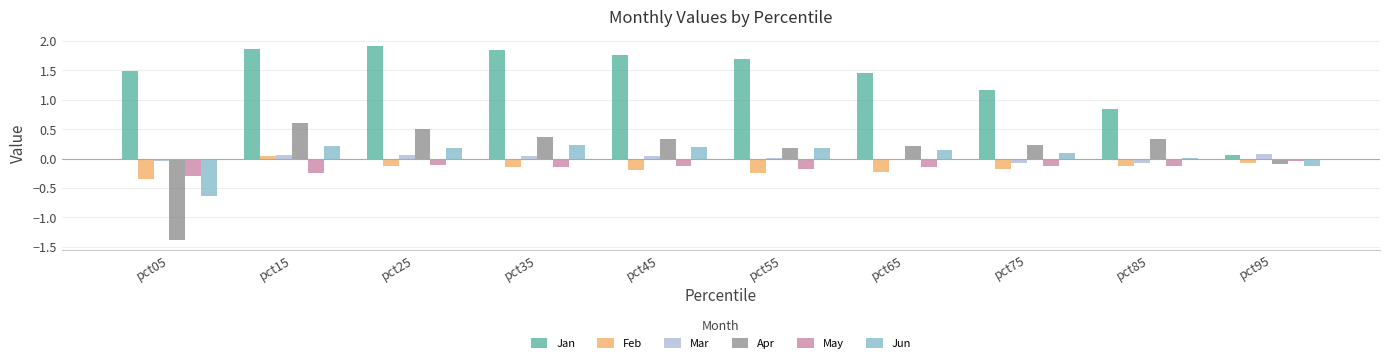

Which series has the largest total across all categories?

Jan